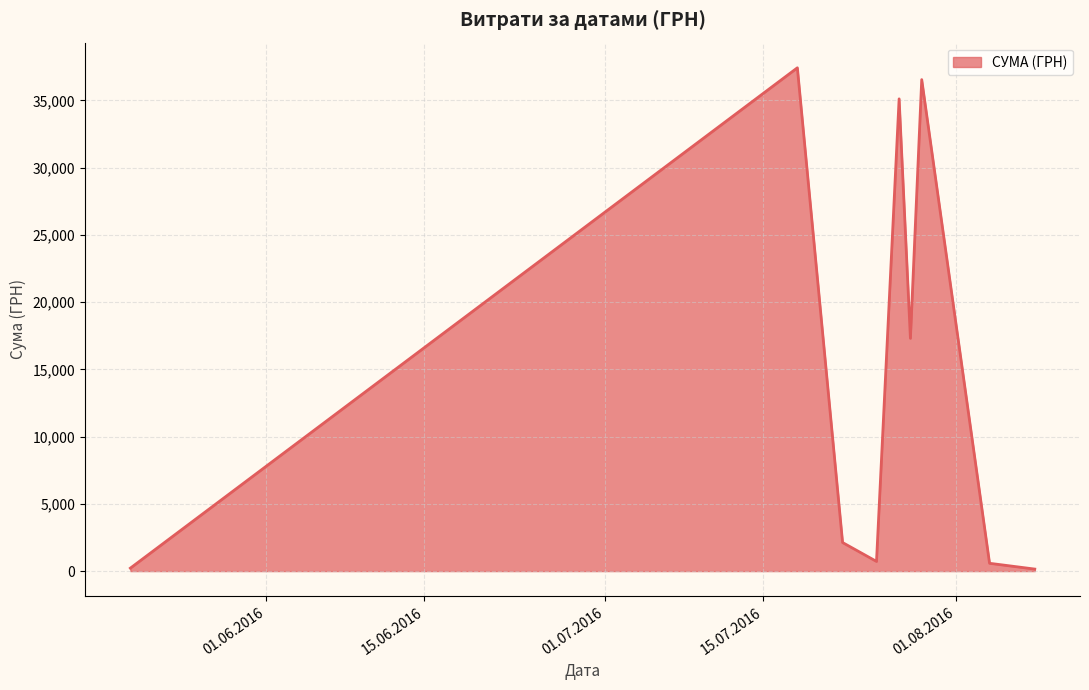

What is the difference between the maximum and minimum values?

37276.0